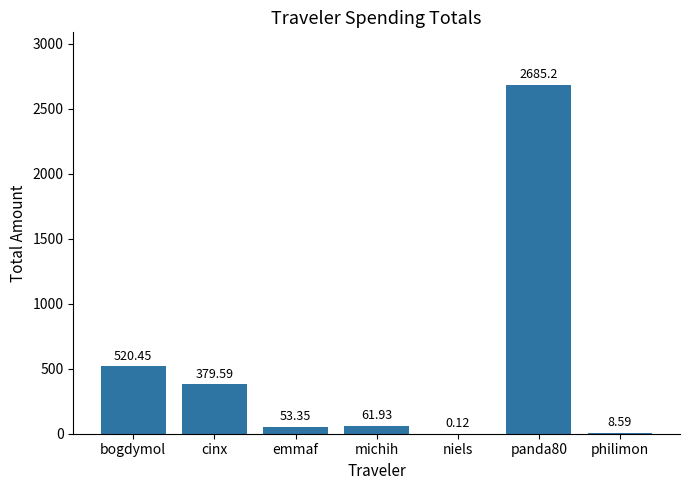

Which label corresponds to the largest value in the chart?

panda80